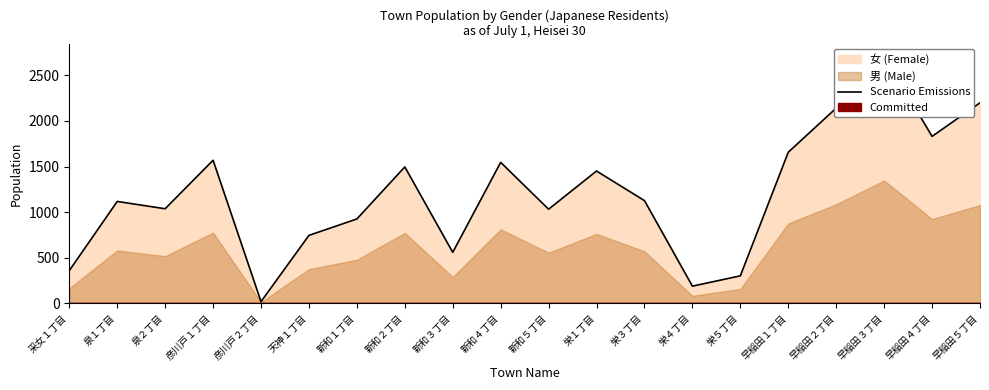

Reading left to right, list all the values displayed in this chart.

采女１丁目=358	泉１丁目=1117	泉２丁目=1037	彦川戸１丁目=1569	彦川戸２丁目=18	天神１丁目=745	新和１丁目=925	新和２丁目=1496	新和３丁目=559	新和４丁目=1546	新和５丁目=1032	栄１丁目=1451	栄３丁目=1126	栄４丁目=188	栄５丁目=301	早稲田１丁目=1657	早稲田２丁目=2141	早稲田３丁目=2713	早稲田４丁目=1831	早稲田５丁目=2199